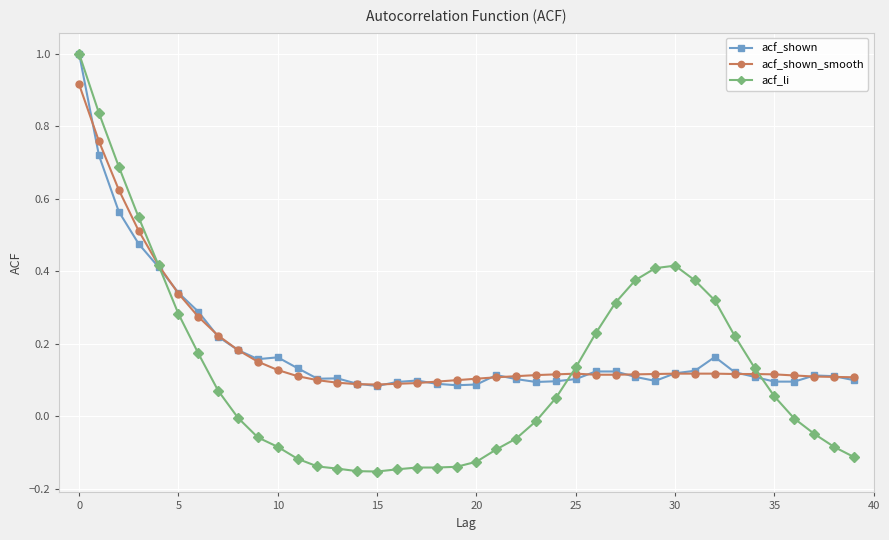

What is the maximum value shown in the chart?

1.0